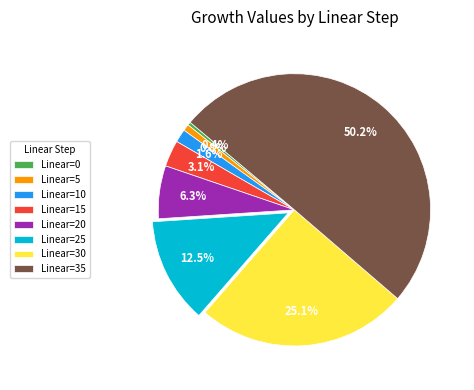

What is the majority slice?

Linear=35